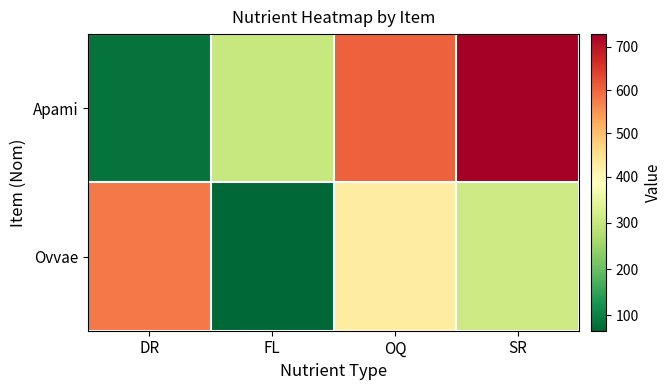

At how many categories does at least one series exceed 638?

1